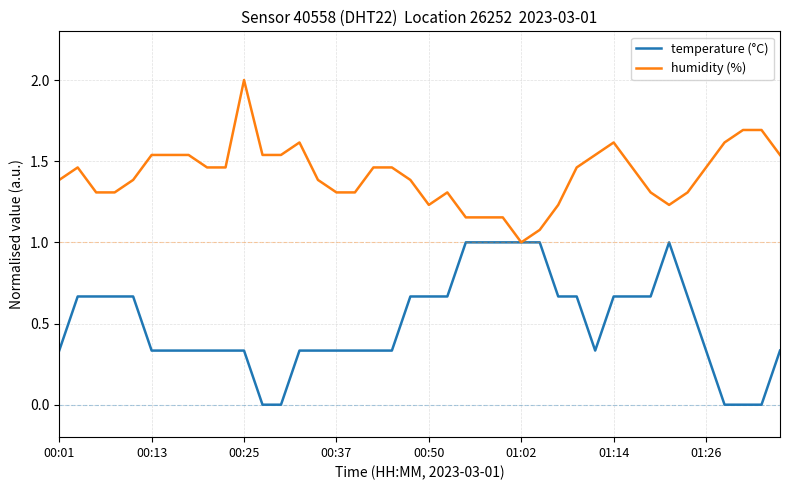

What is the highest value of the humidity (%) series?

2.0